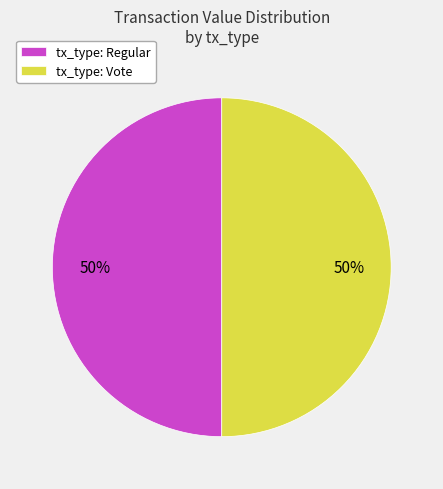

What is the ratio of the value at tx_type: Vote to the value at tx_type: Regular?

1.0